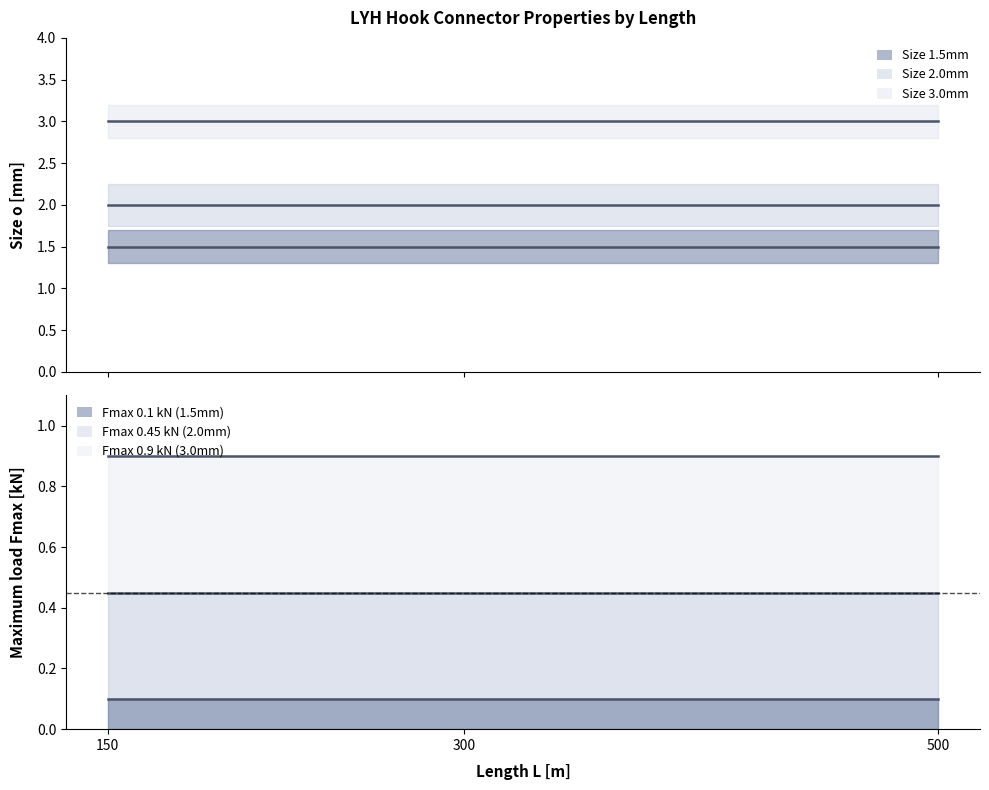

What is the difference between the highest and lowest values at 150?

0.8